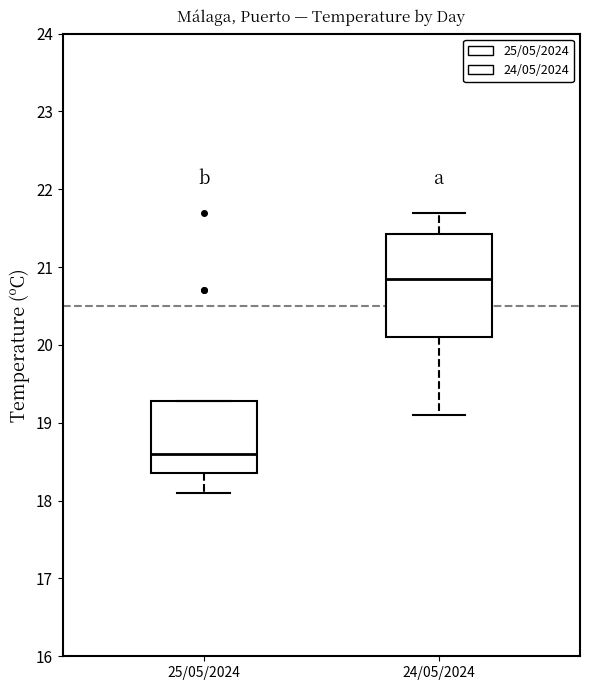

Reading left to right, transcribe this box plot: for each box, give where its median line is, the range the box spans, and where its two whiskers end, as read against the y-axis. The values are not printed on the chart, so give them approximately, as read against the axis.

25/05/2024: median 18.6, box 18.4 to 19.3, whiskers 18.1 to 19.3
24/05/2024: median 20.9, box 20.1 to 21.4, whiskers 19.1 to 21.7